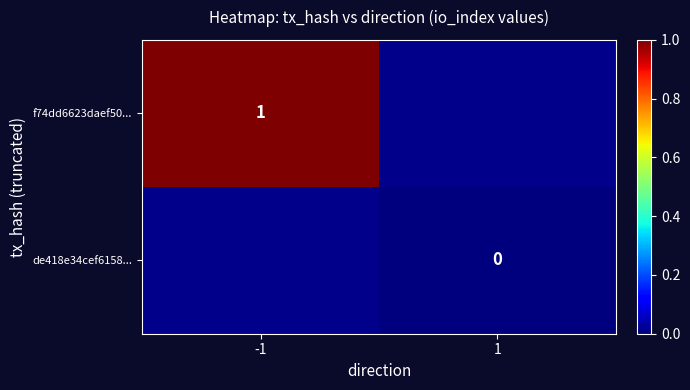

Is the value of f74dd6623daef50... at -1 greater than the value of de418e34cef6158... at 1?

Yes